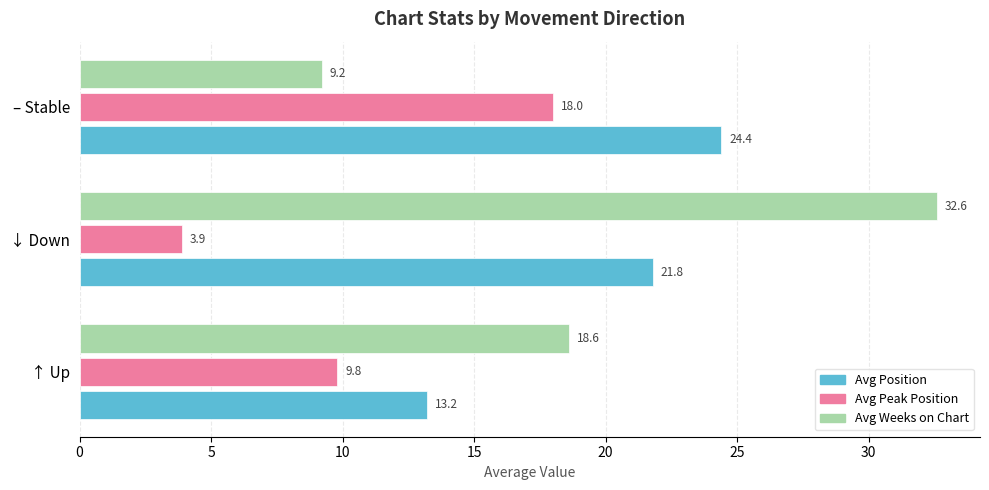

True or false: Avg Position has a value of 24.4 at – Stable.

True